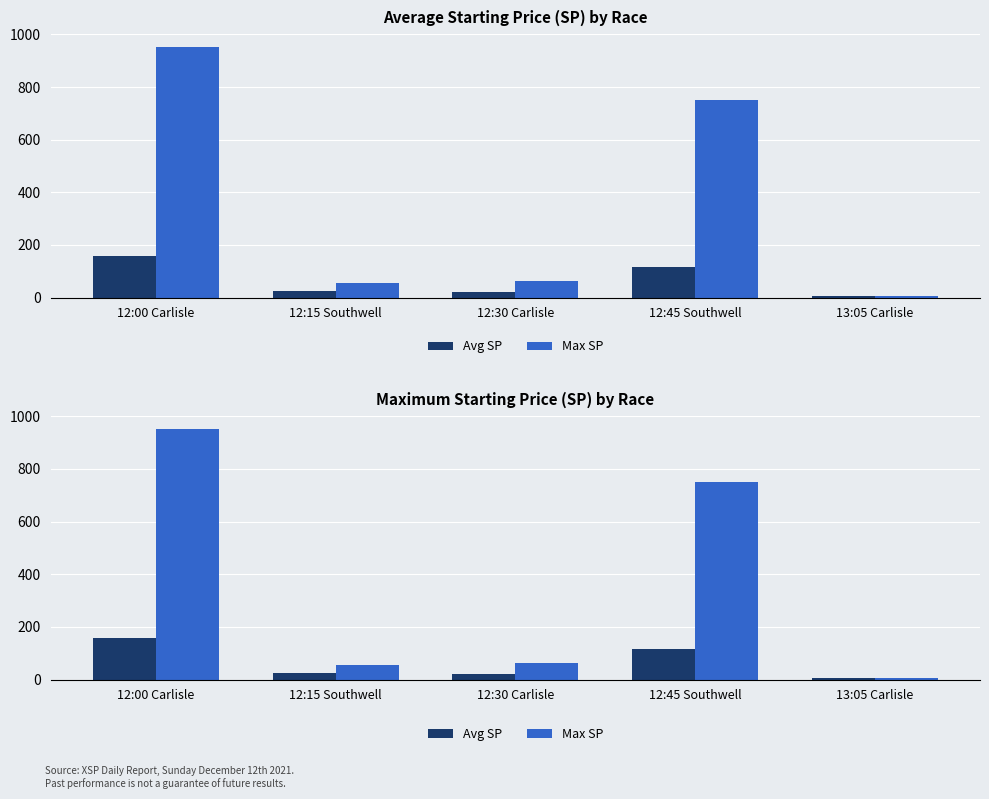

What is the sum of the Avg SP values at 12:15 Southwell and 12:45 Southwell?

141.7